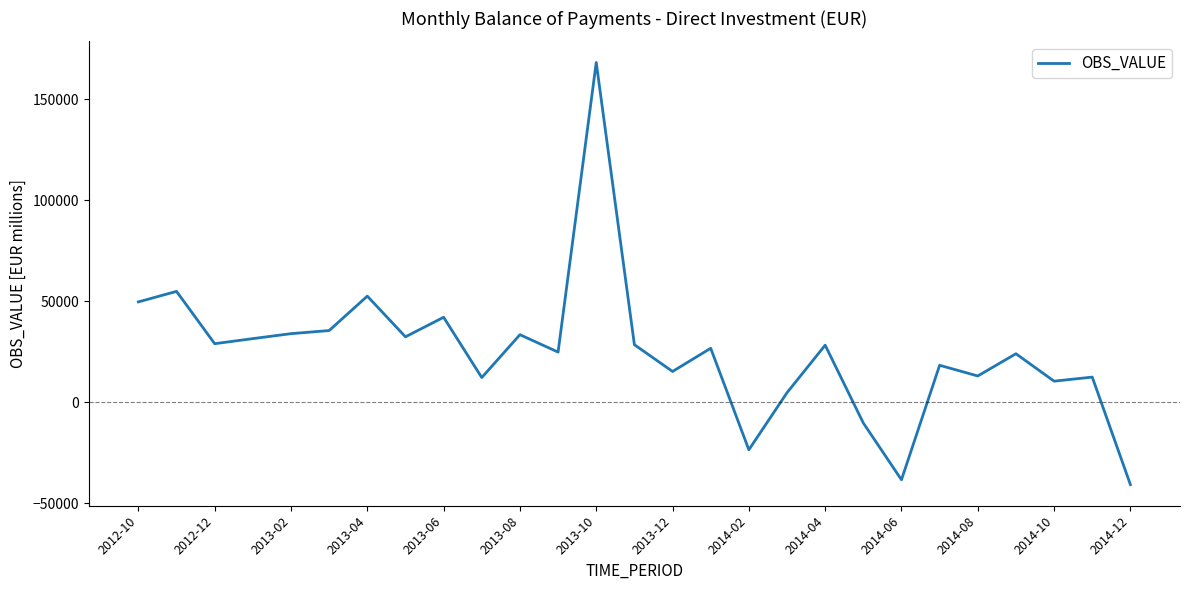

What is the difference between the maximum and minimum values?

208889.5